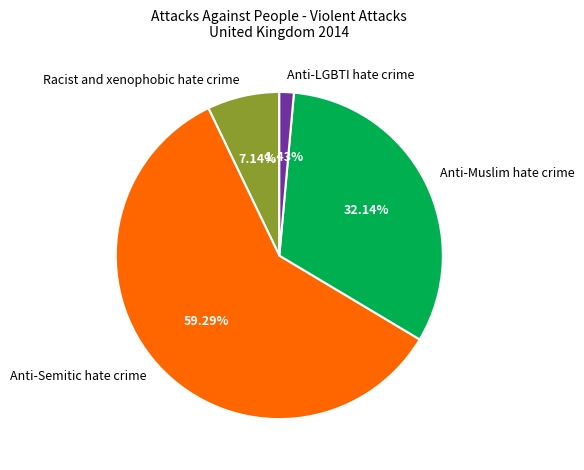

Combined, what portion of the pie is Anti-Semitic hate crime and Anti-LGBTI hate crime?

60.7%